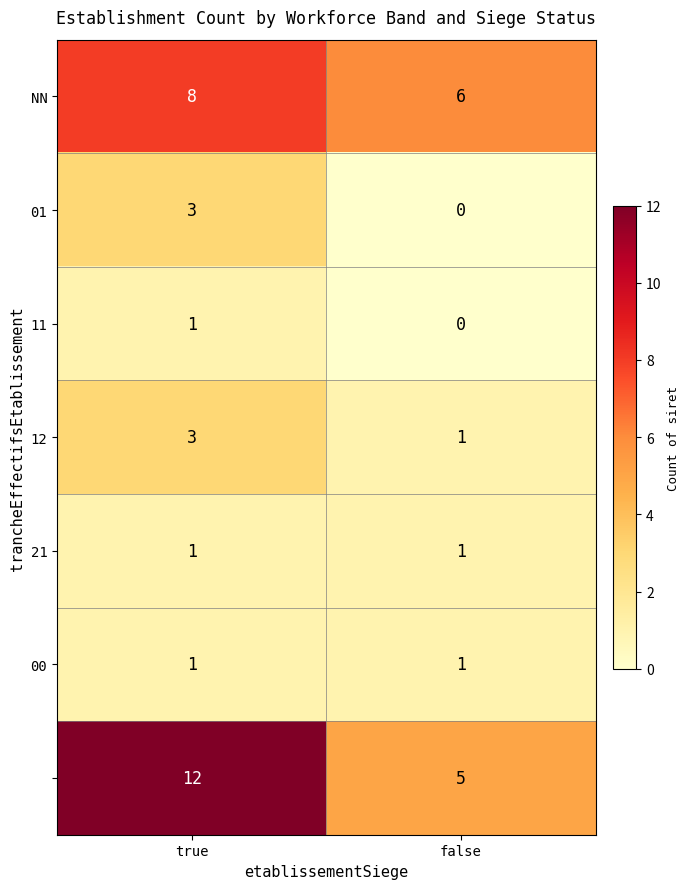

At which category is the sum across all series the highest?

true